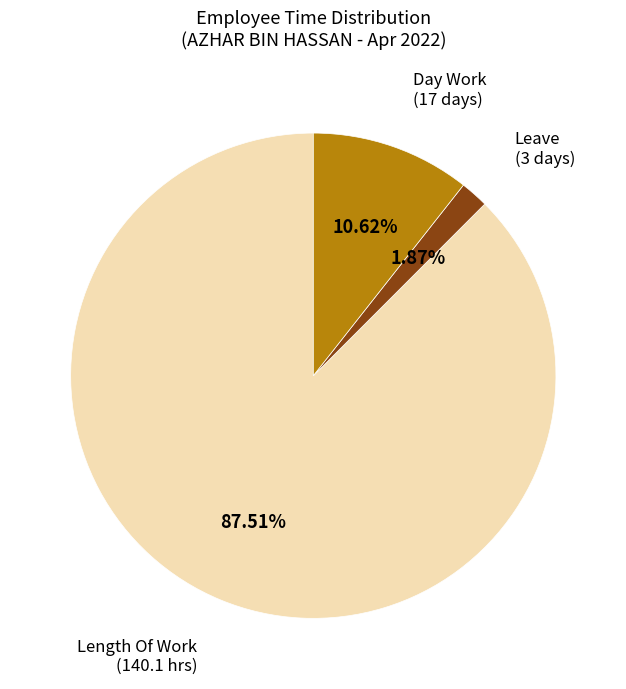

Does any single category account for the majority?

Yes